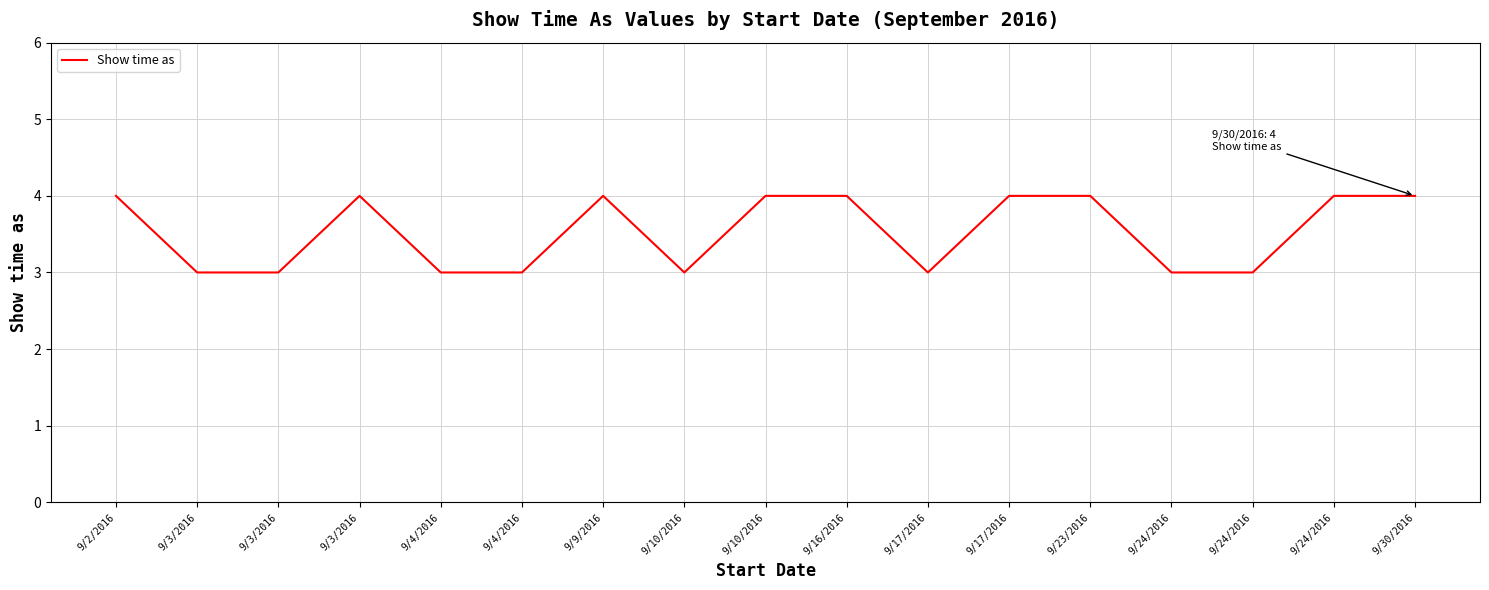

What is the minimum value shown in the chart?

3